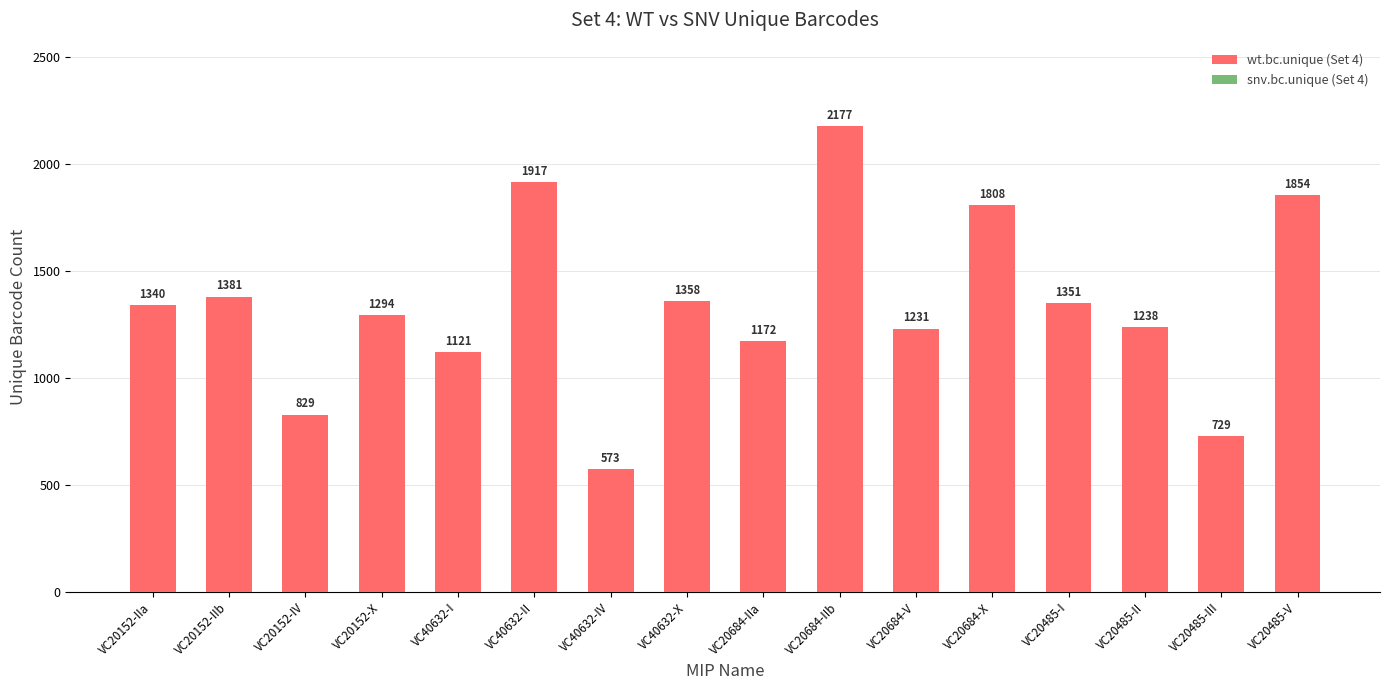

Where is wt.bc.unique (Set 4) nearest to the value 1374?

VC20152-IIb